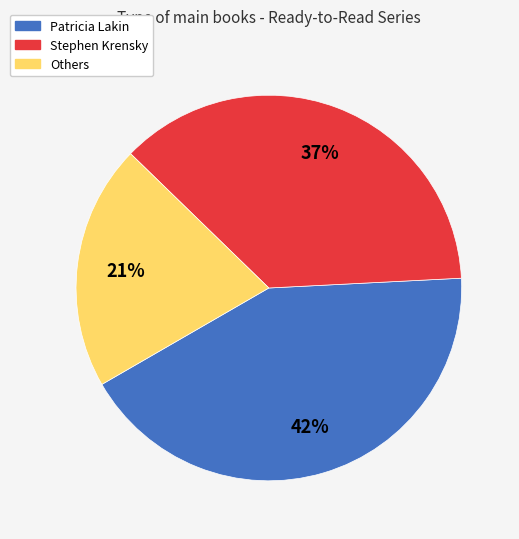

Approximately how many times larger is the value at Stephen Krensky compared to Others?

1.8